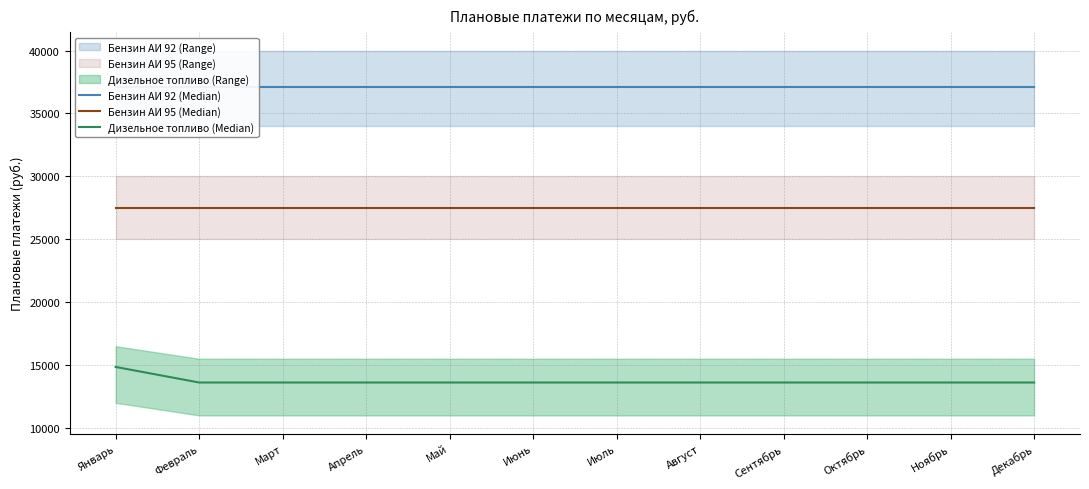

Count the number of data series in this chart.

3